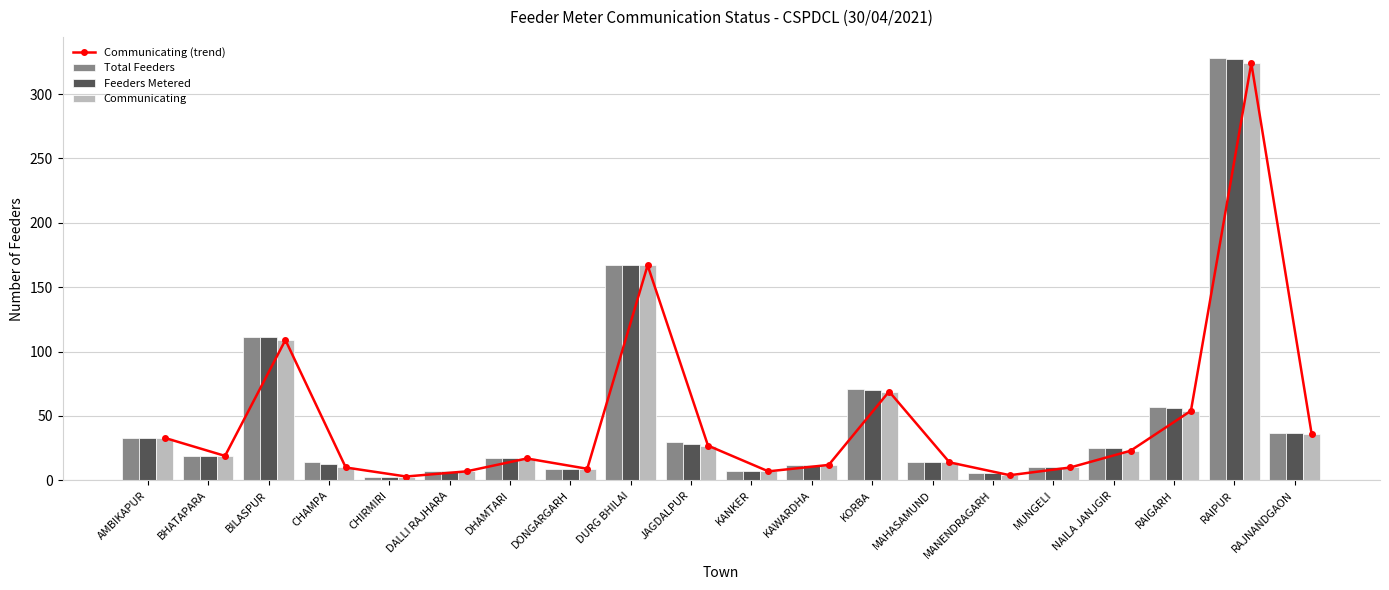

At DHAMTARI, list the series in order from largest to smallest.

Communicating (trend), Total Feeders, Feeders Metered, Communicating